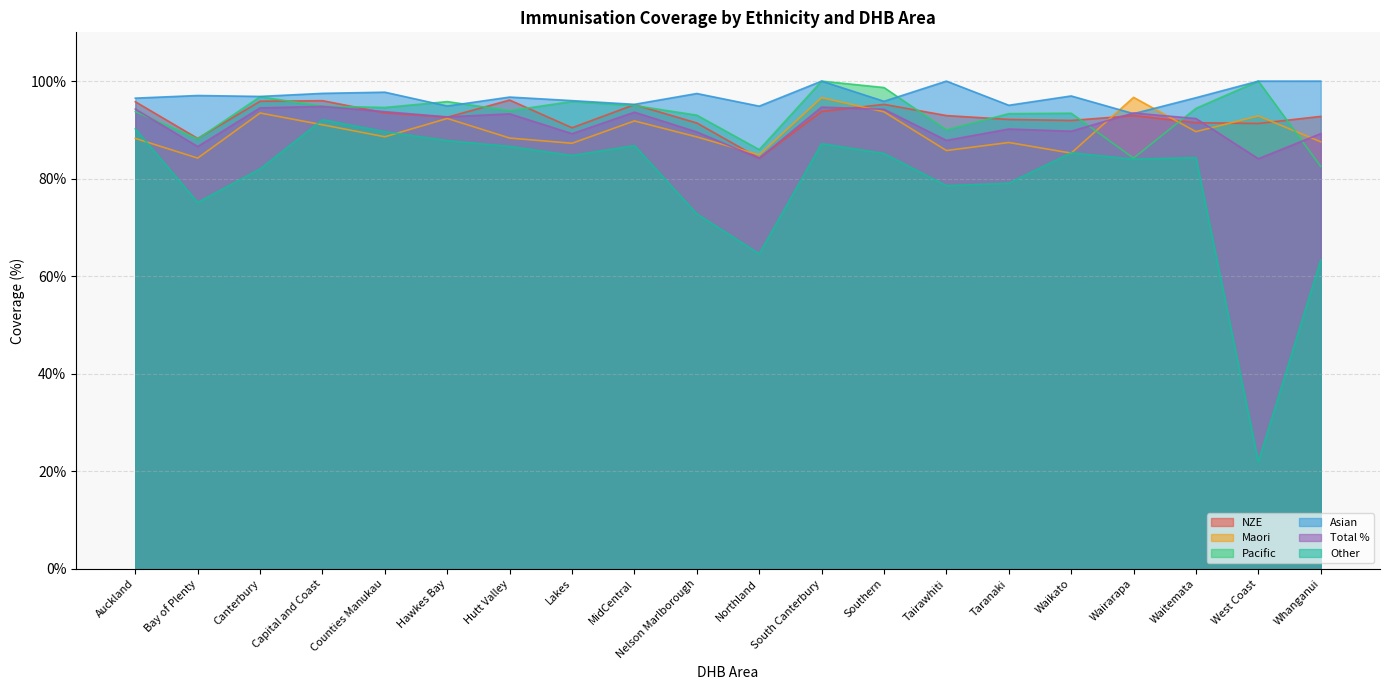

True or false: Total % and Pacific intersect in this chart.

True